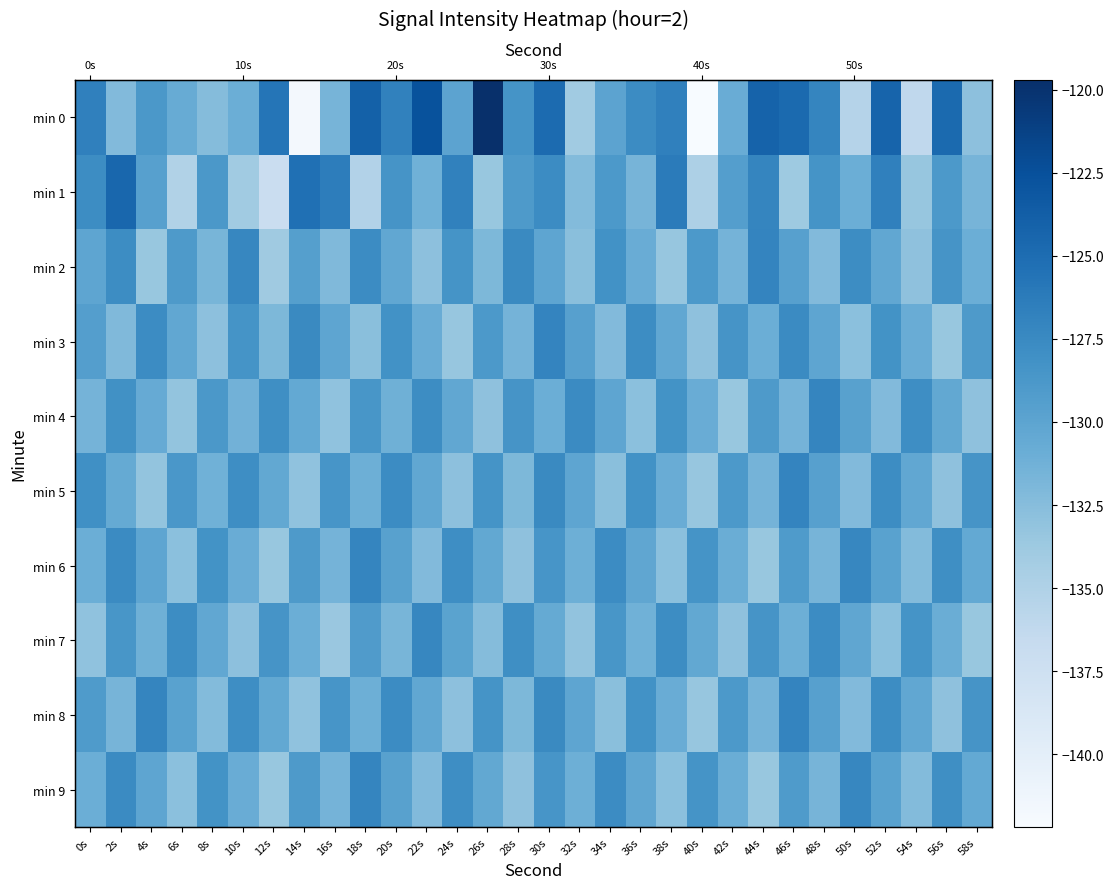

Which category has the highest value in the min 6 series?

18s